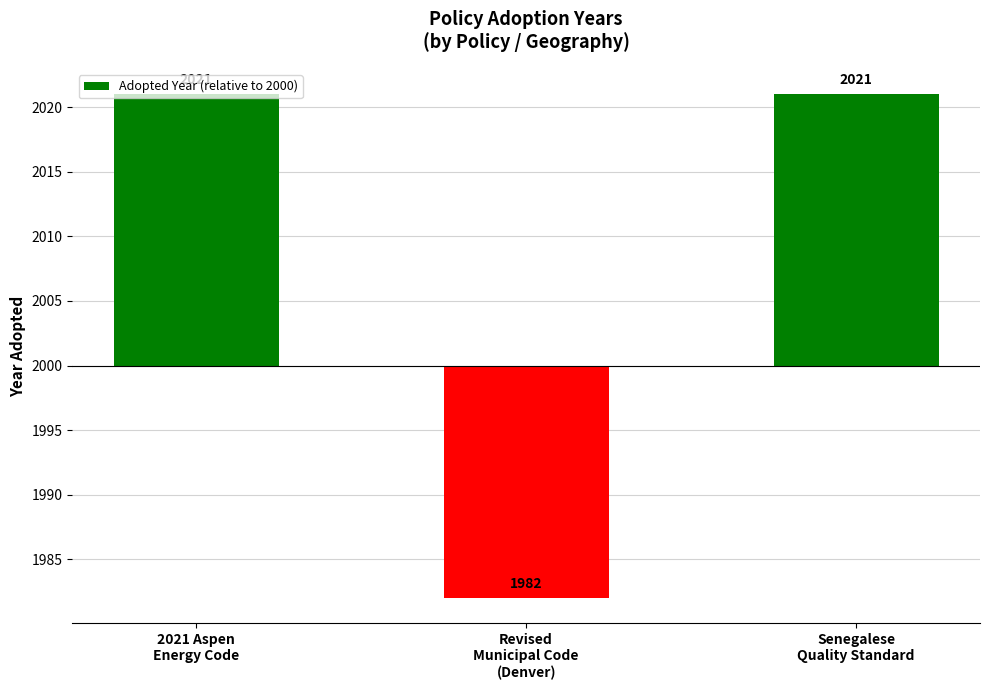

Does the chart contain any negative values?

Yes